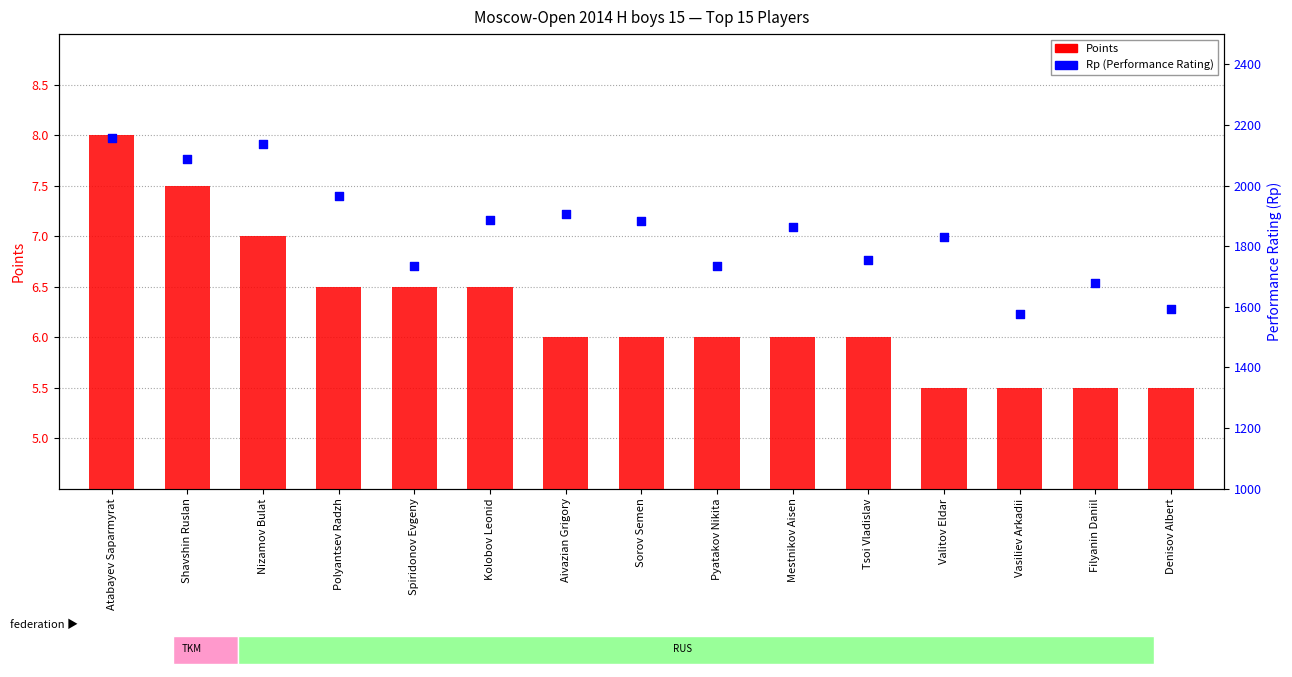

Which series reaches the minimum Y coordinate?

Points